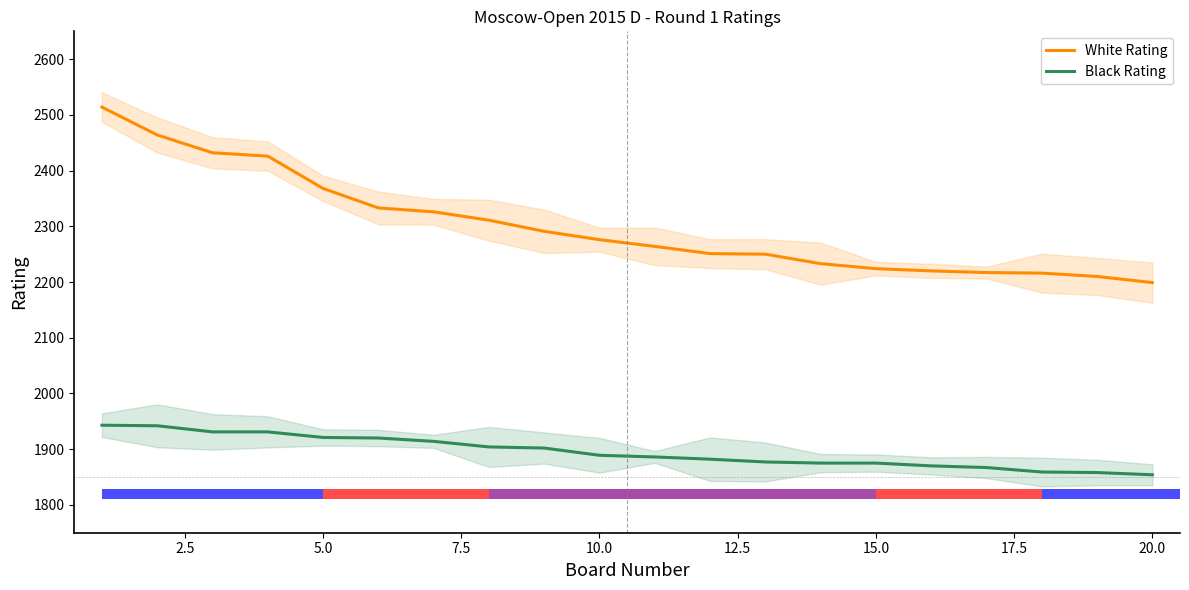

Does the chart contain stacked bars?

No